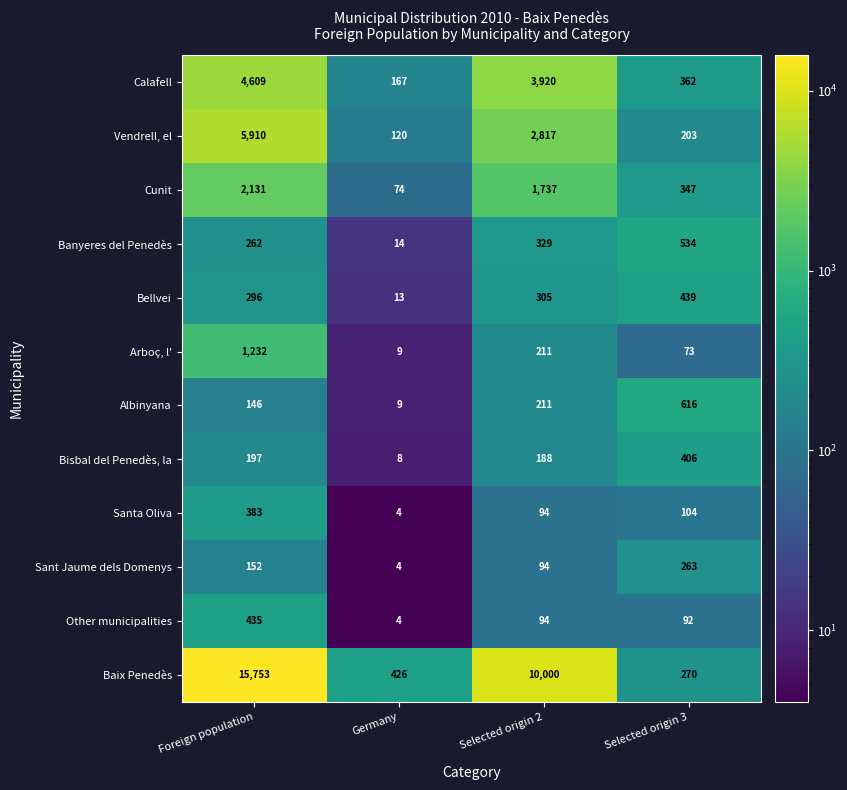

What is the difference between the maximum and minimum values in the Arboç, l' series?

1223